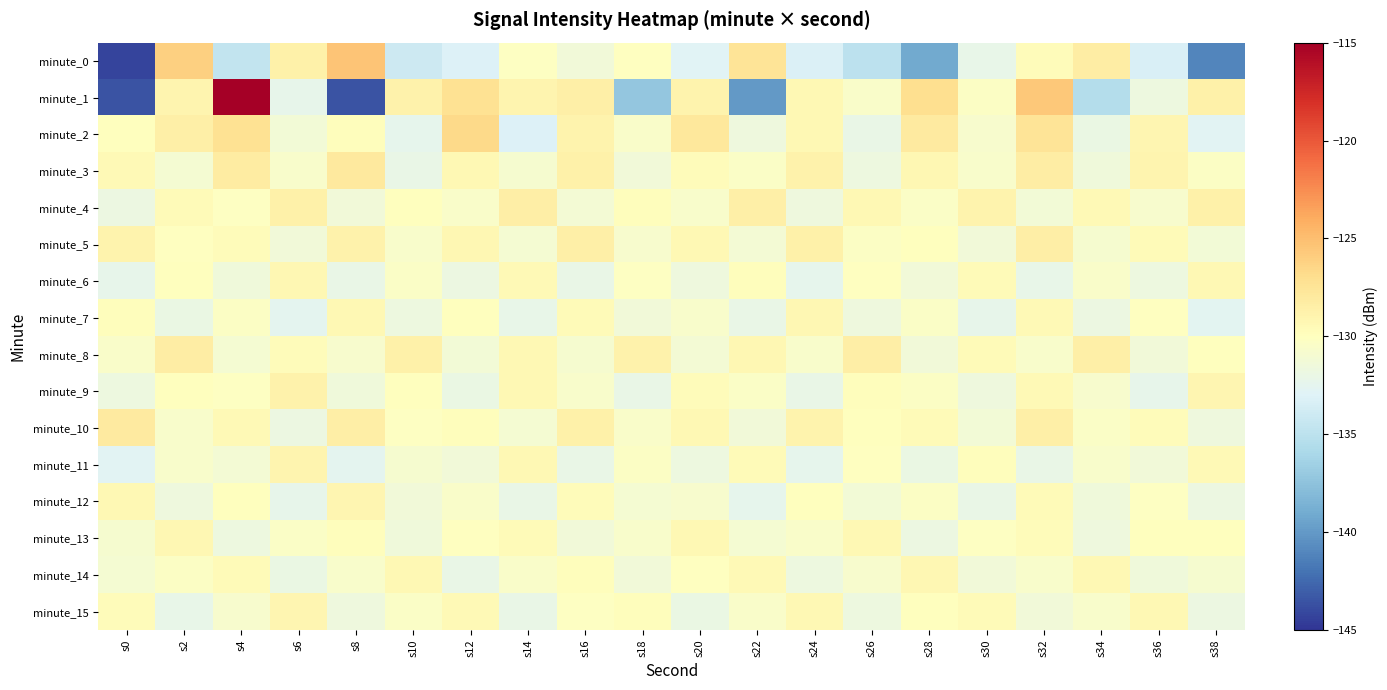

Between s0 and s24, which is larger?

s24